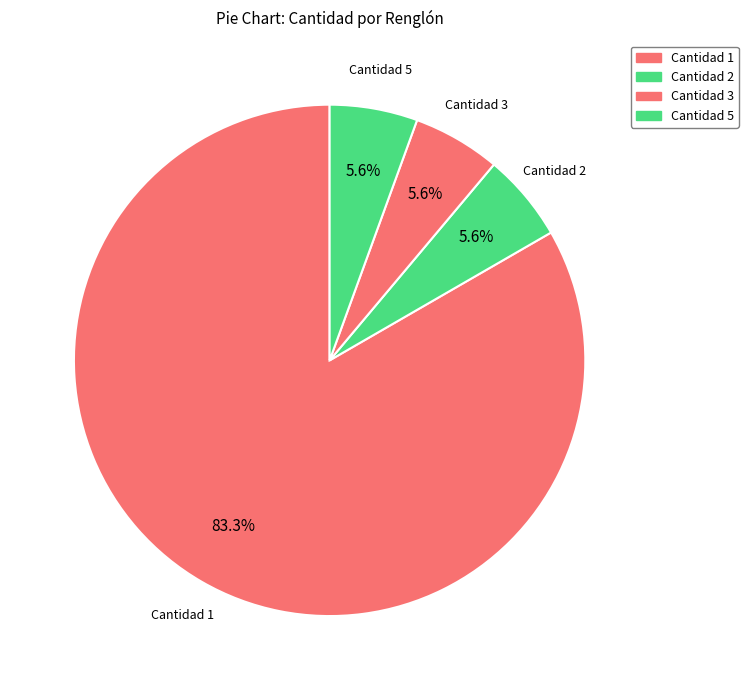

How many segments does this pie chart have?

4